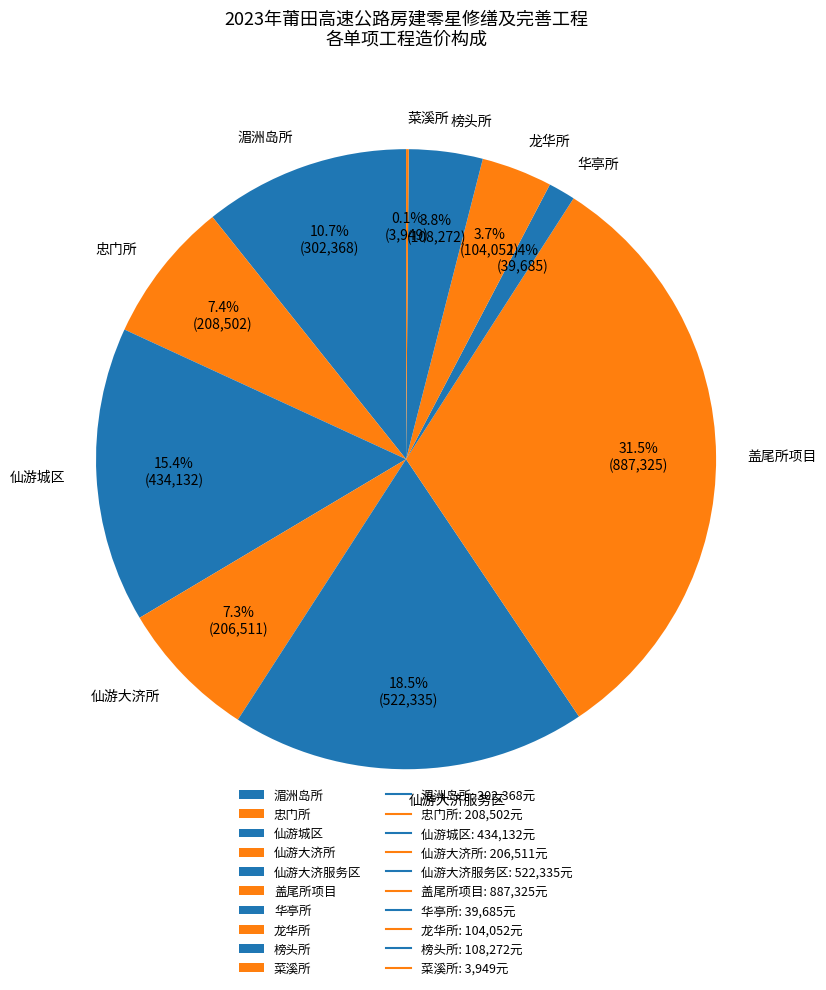

To the nearest percent, what portion does 华亭所 represent?

1%